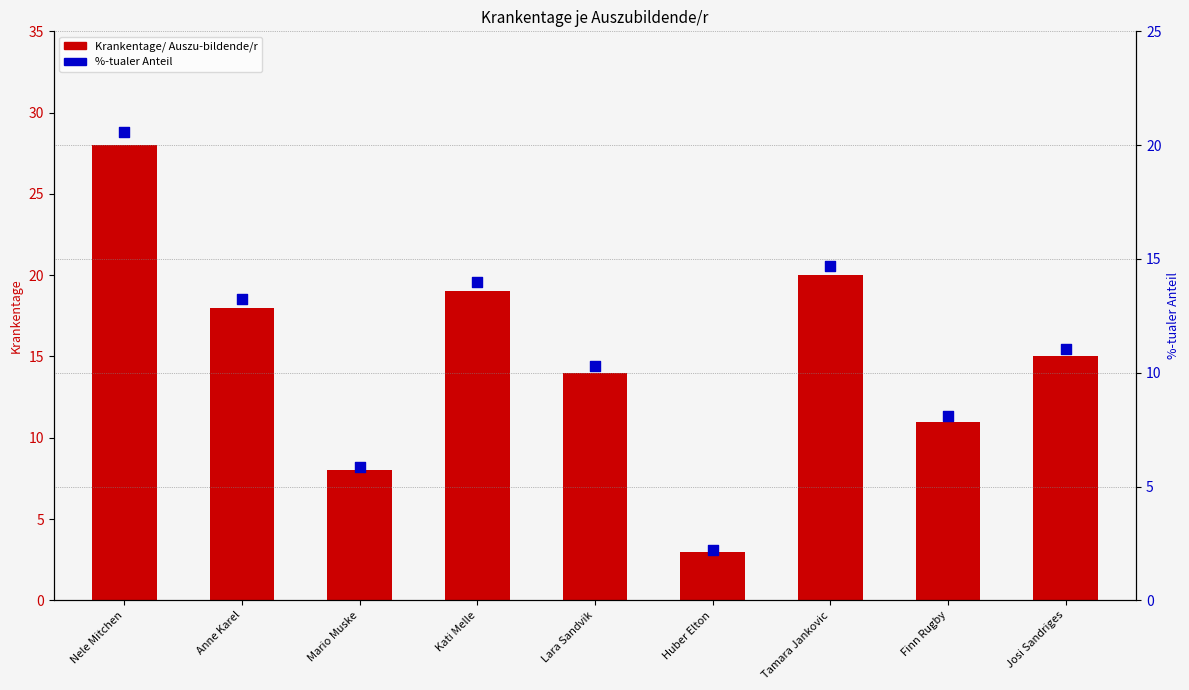

At which category is the sum across all series the highest?

Nele Mitchen